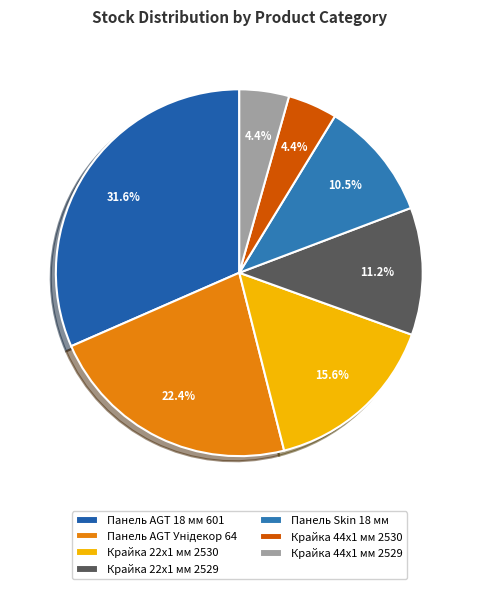

Approximately how many times larger is the value at Панель AGT Унідекор 64 compared to Панель Skin 18 мм?

2.1